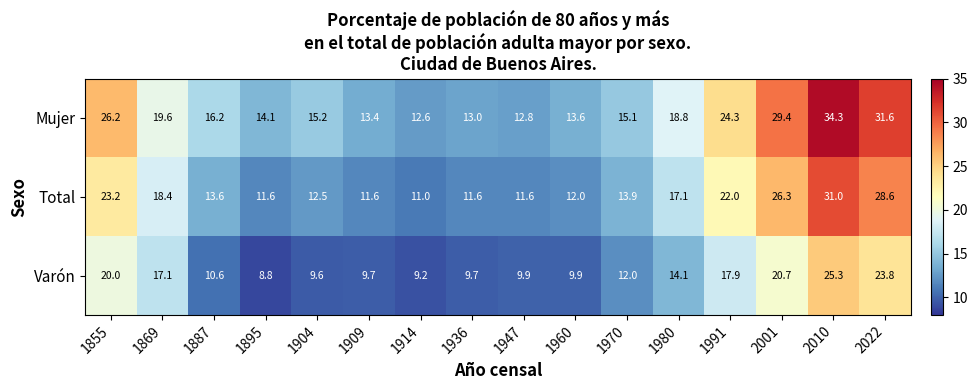

Which series has the largest total across all categories?

Mujer